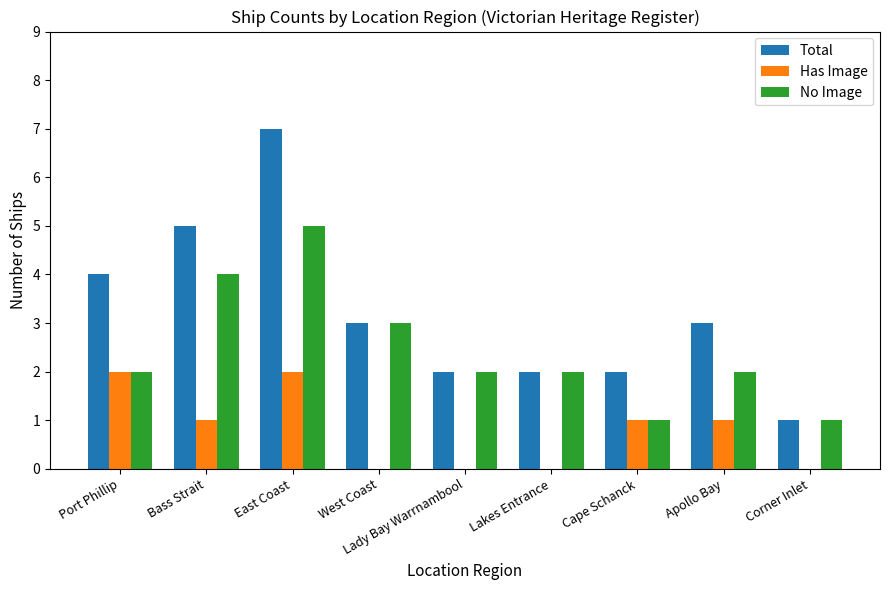

What are all the series names shown in the legend?

Total, Has Image, No Image